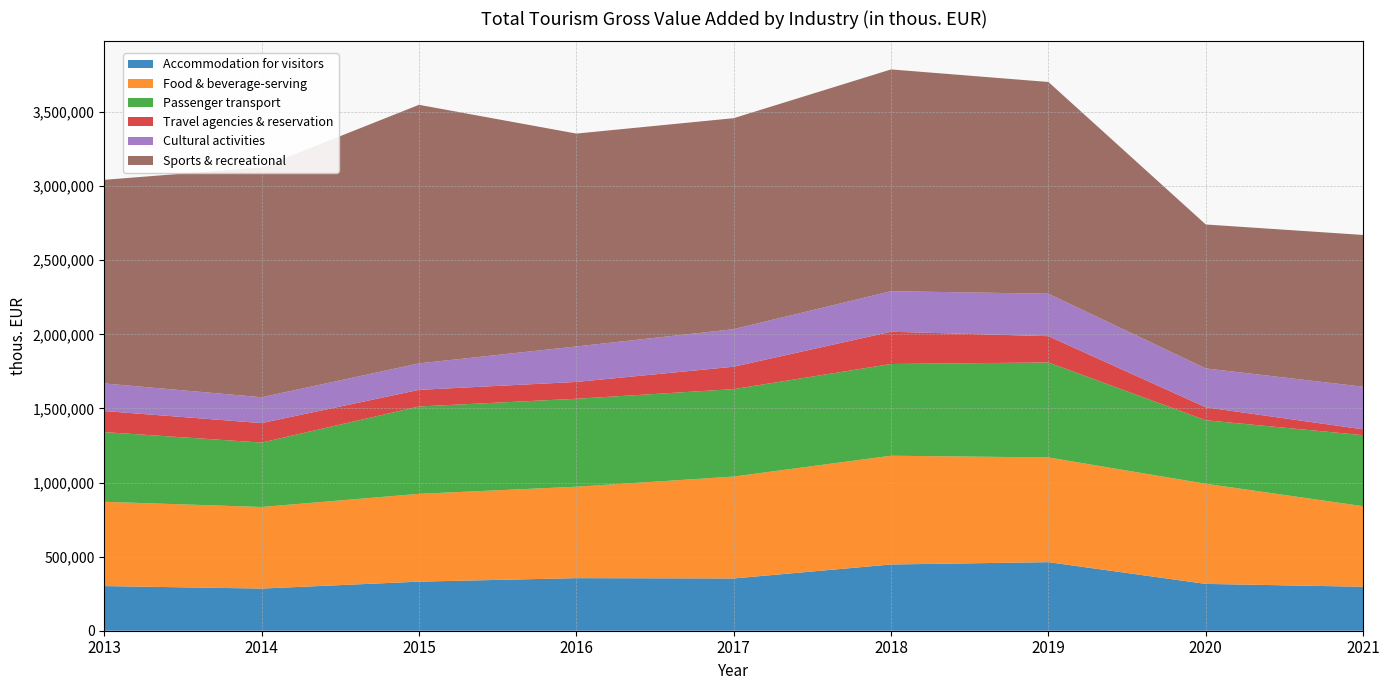

Reading right to left, what are all the values shown in this chart?

Accommodation for visitors: 296677	315960	462687	446948	352614	354727	331155	284454	301268
Food & beverage-serving: 543520	675602	706613	733833	687633	616905	592478	550411	568617
Passenger transport: 479271	428628	641013	618914	589905	593507	589509	434707	470339
Travel agencies & reservation: 39372	87243	177170	217692	151242	113564	112067	131347	142230
Cultural activities: 287629	262488	286484	273721	253262	239480	178625	174521	186043
Sports & recreational: 1023963	971197	1428613	1496281	1423684	1436257	1744721	1550926	1373961